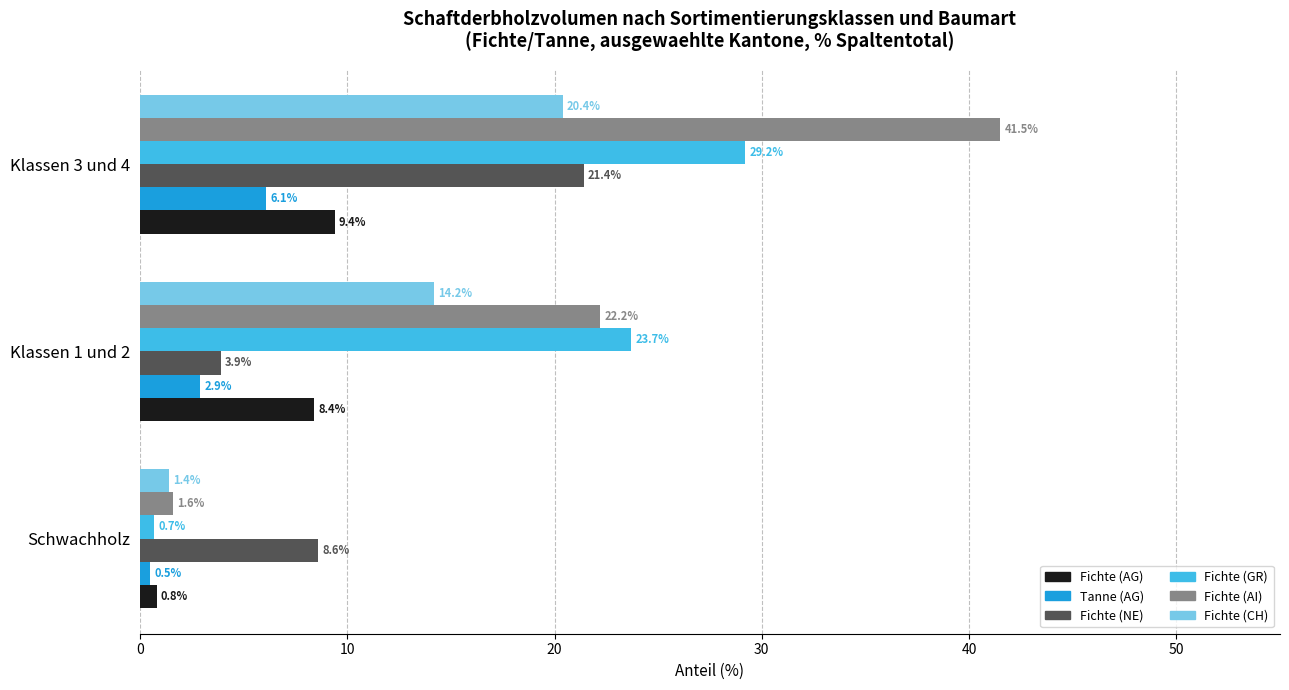

At which category is the sum across all series the highest?

Klassen 3 und 4